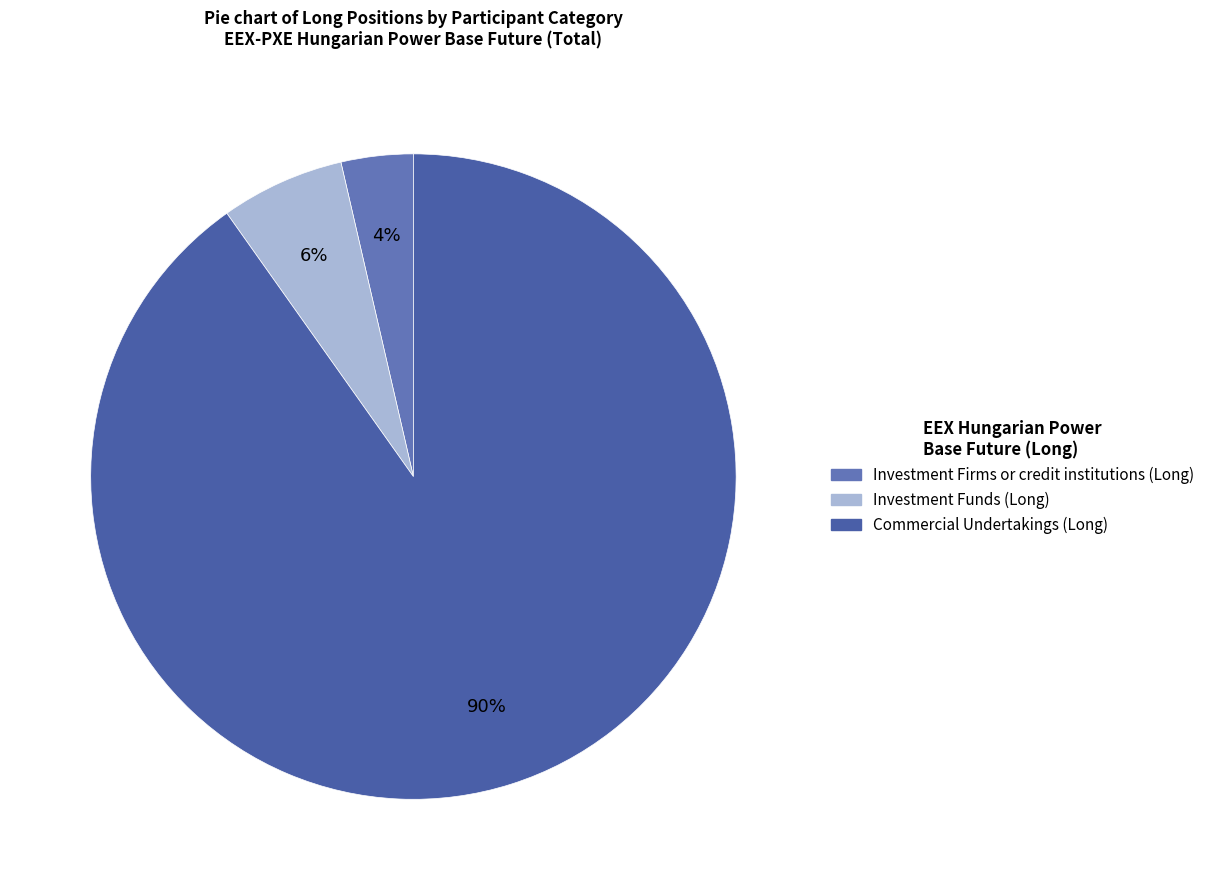

Which slice represents more than half of the pie?

Commercial Undertakings (Long)